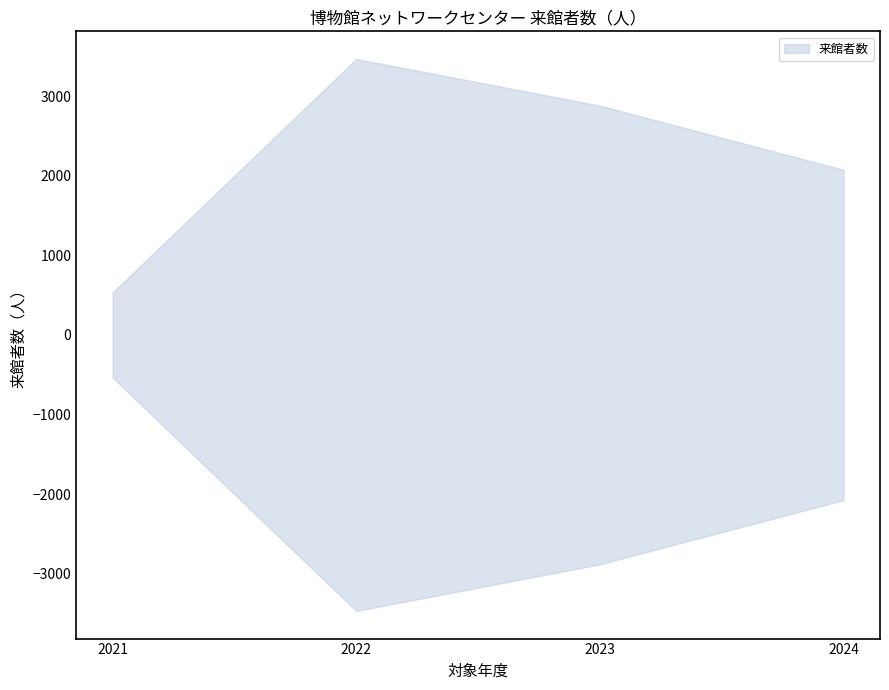

What is the value of the 1st point from the left?

1069